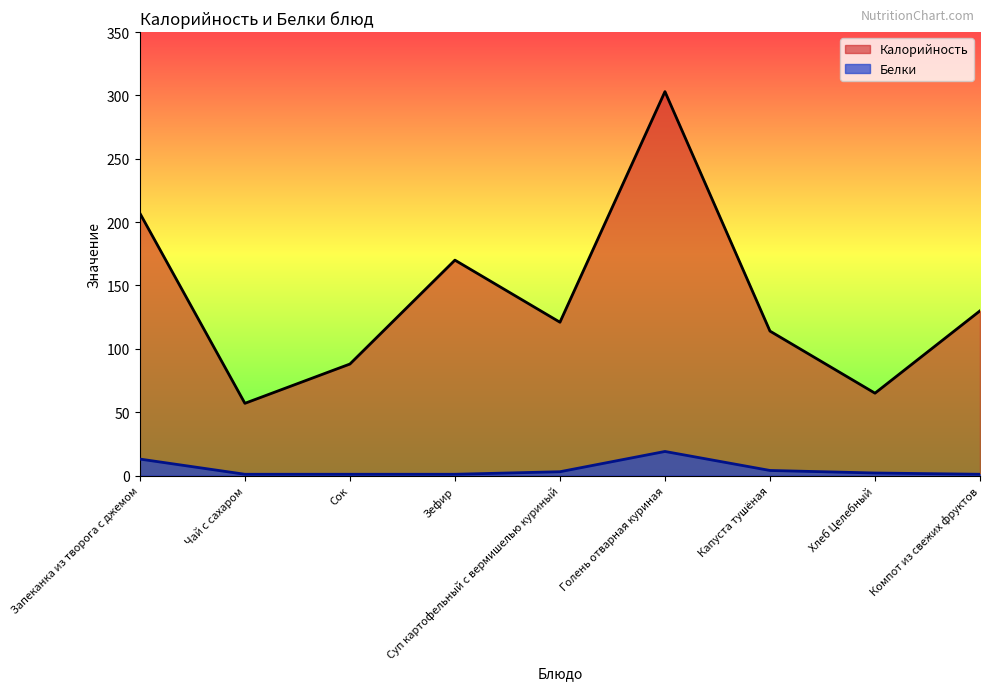

At which category is the sum across all series the highest?

Голень отварная куриная